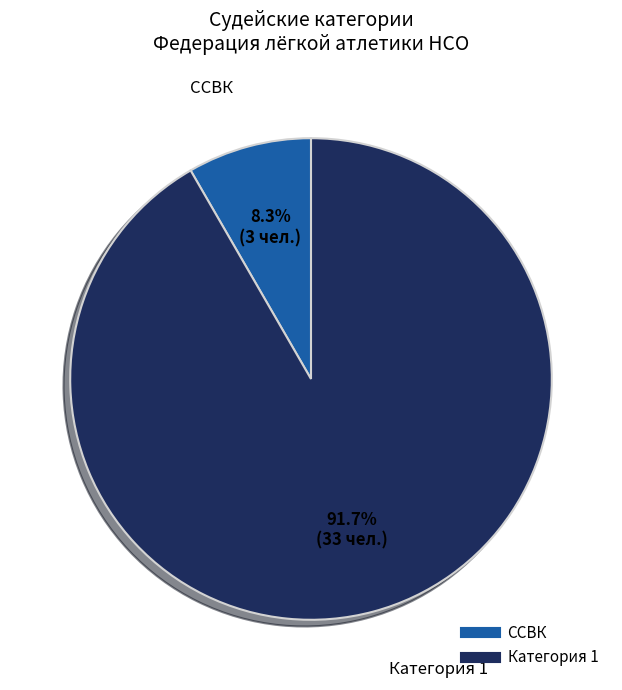

Is there any slice that represents more than half of the pie?

Yes